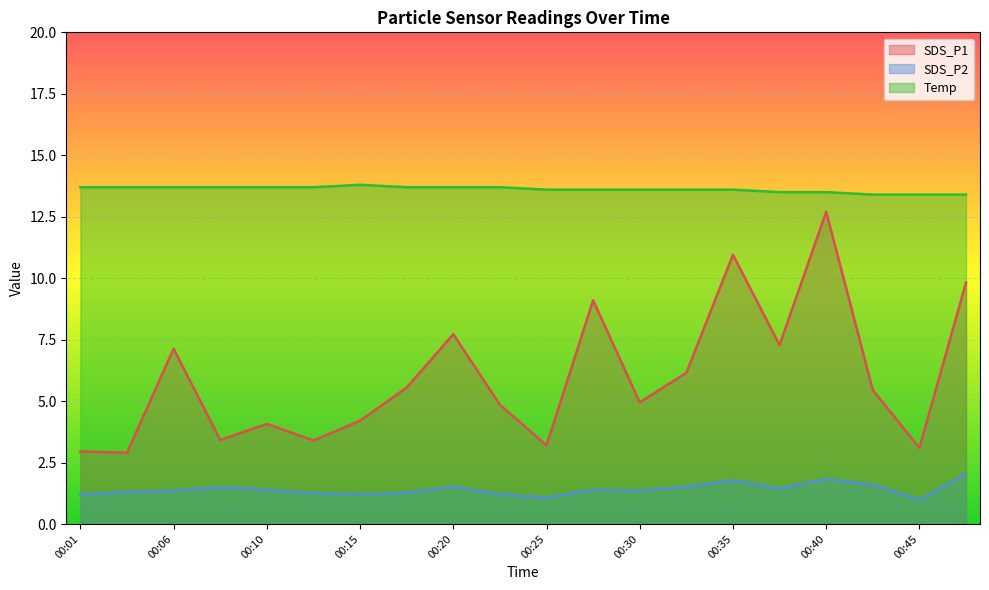

Where is SDS_P2 nearest to the value 1?

00:45